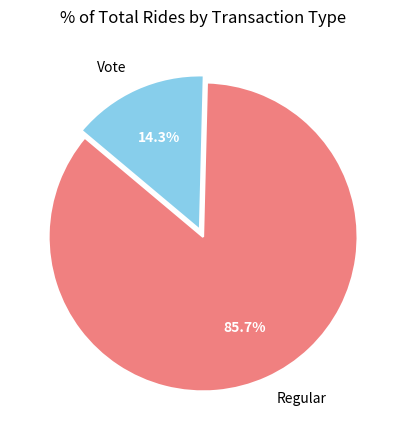

To the nearest percent, what portion does Vote represent?

14%